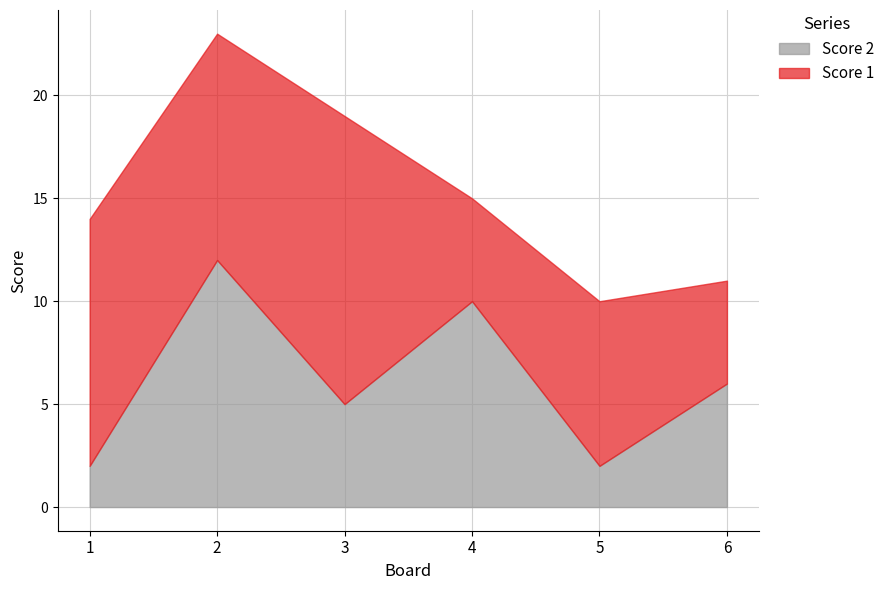

Between which two adjacent categories do Score 2 and Score 1 first intersect?

1 and 2